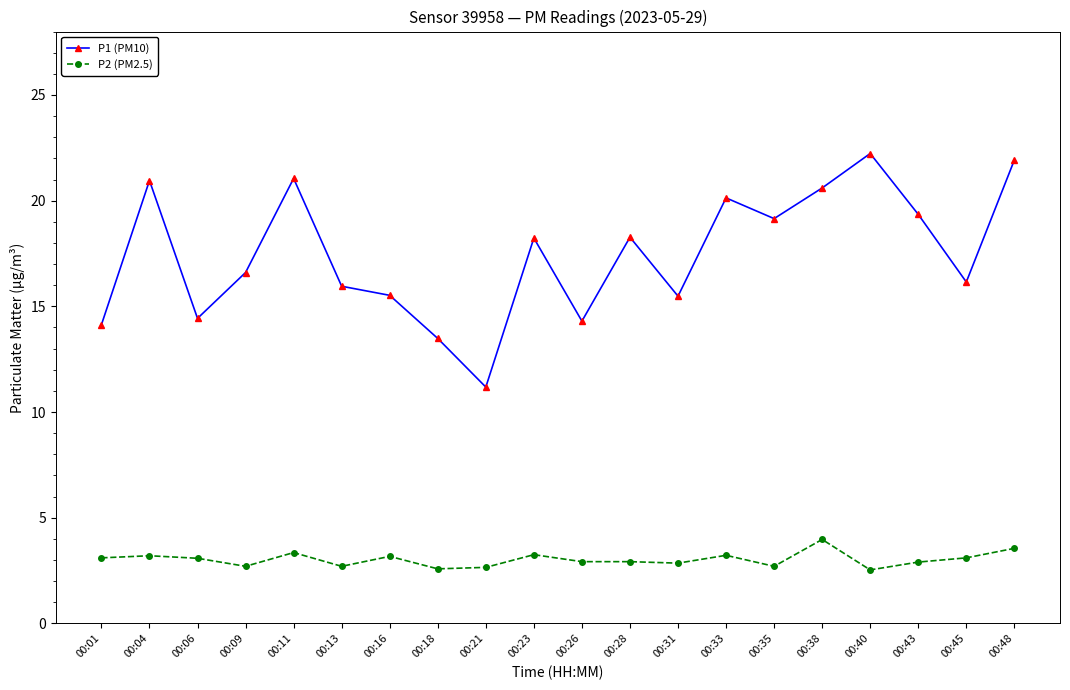

At how many categories does at least one series exceed 3?

20